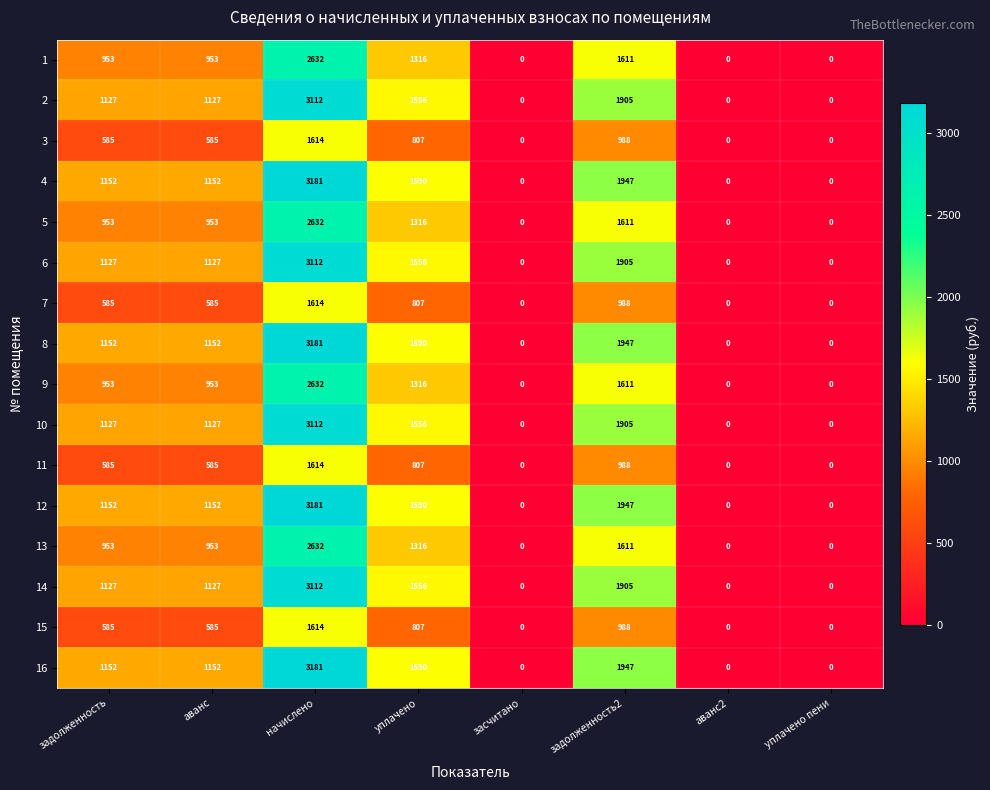

At which category is the sum across all series the highest?

начислено